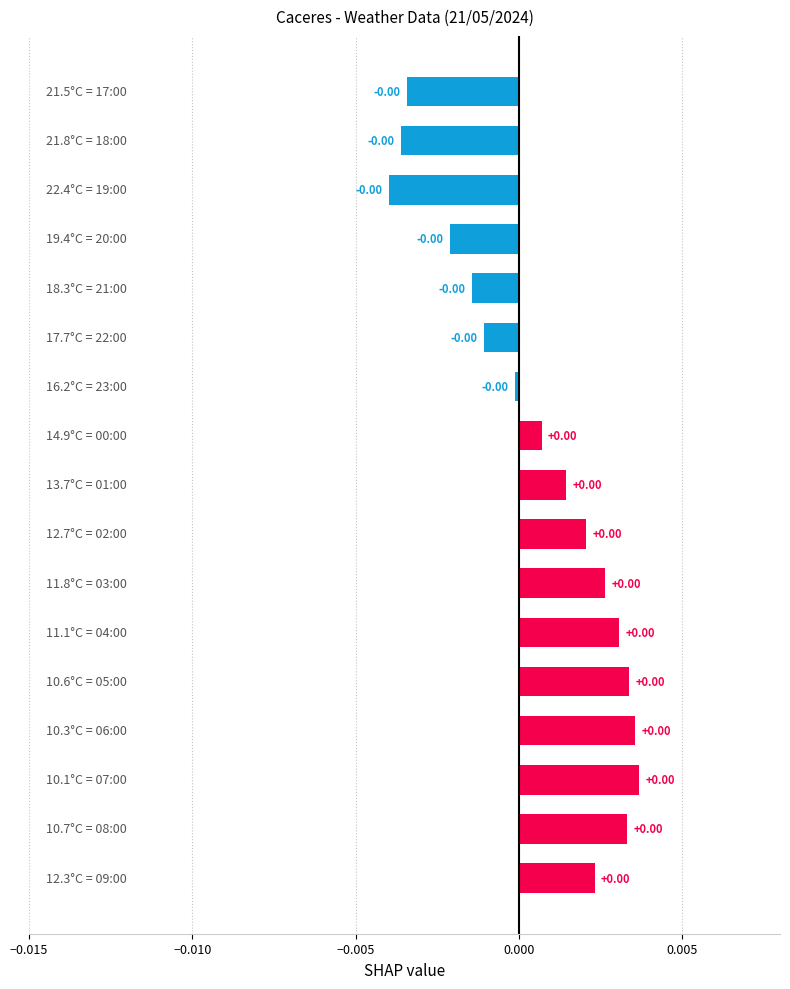

How many bars are there in total?

17